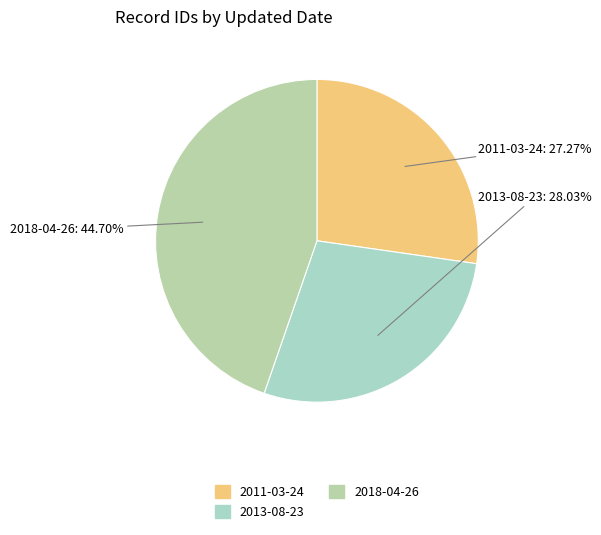

Approximately how many times larger is the value at 2013-08-23 compared to 2018-04-26?

0.6